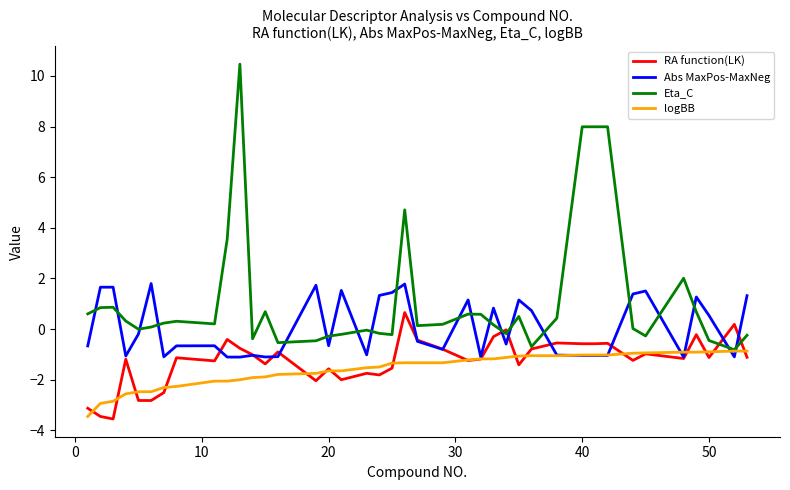

Which series has the largest range (max minus min)?

Eta_C